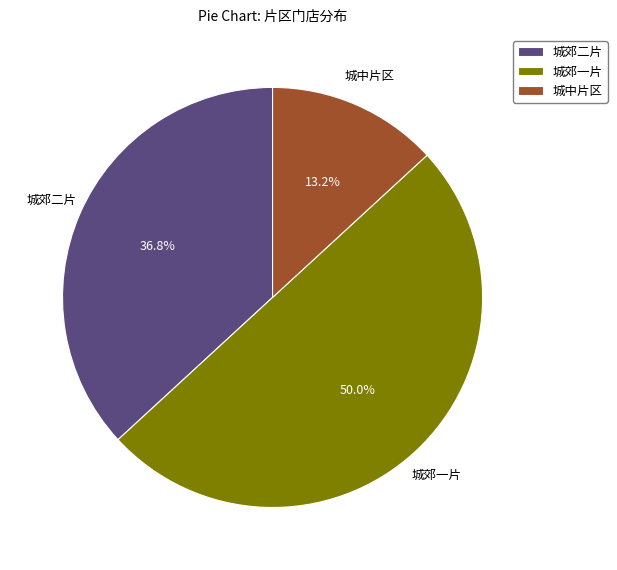

To the nearest percent, what portion does 城郊一片 represent?

50%